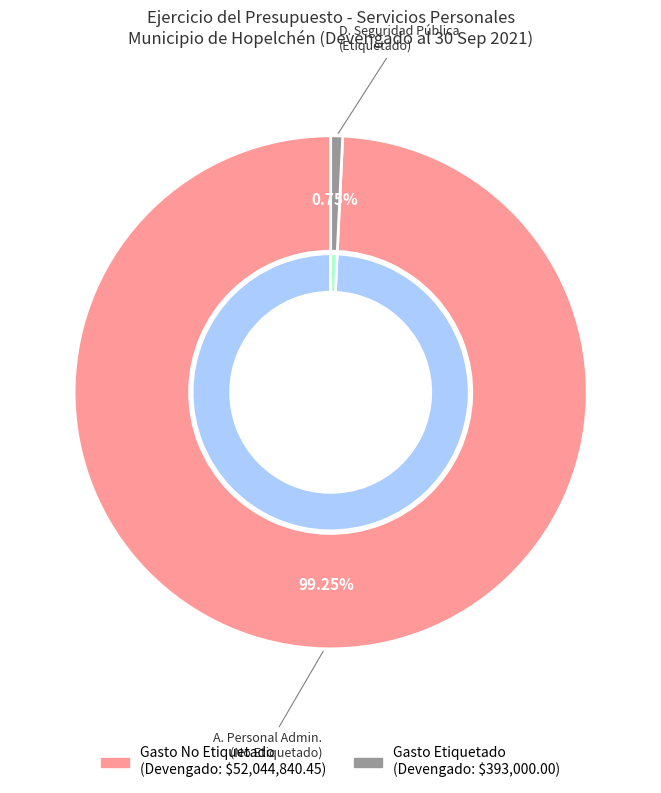

What is the largest slice in the pie chart?

Gasto No Etiquetado